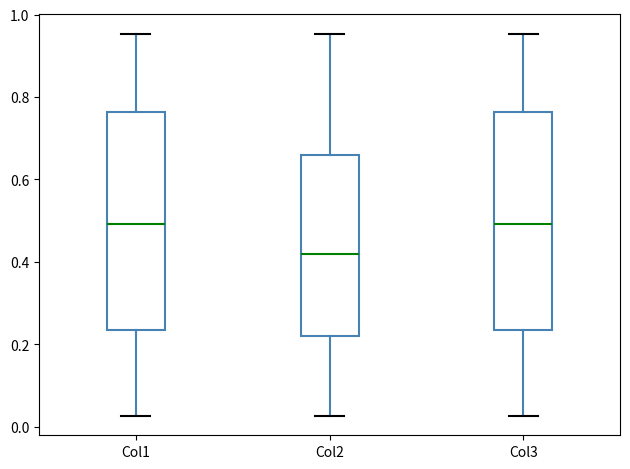

Where does the median line of the box for Col1 sit on the y-axis? The values are not printed on the chart, so give them approximately, as read against the axis.

0.50